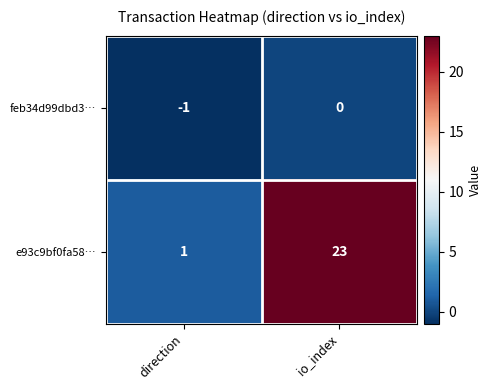

Between direction and io_index, which series saw the biggest shift?

e93c9bf0fa58…